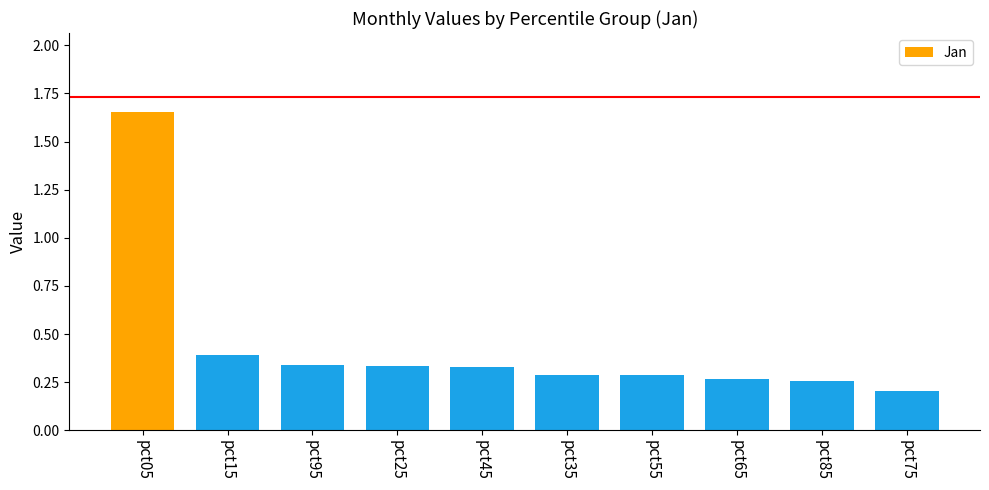

What is the label of the 10th bar from the right?

pct05